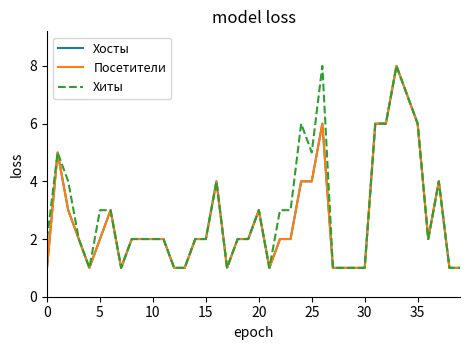

Does the chart have visible grid lines?

No